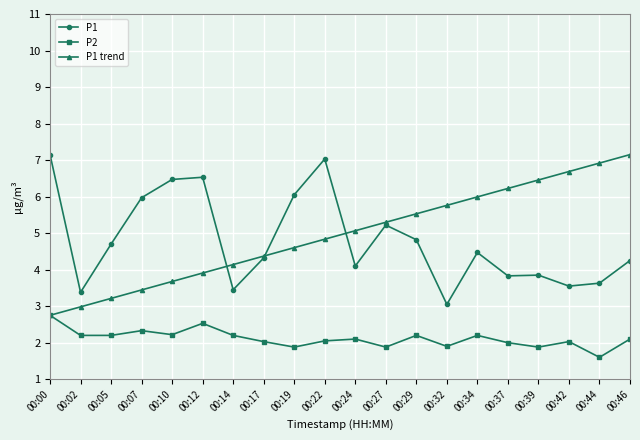

True or false: P1 has more than 0 interior local peaks.

True